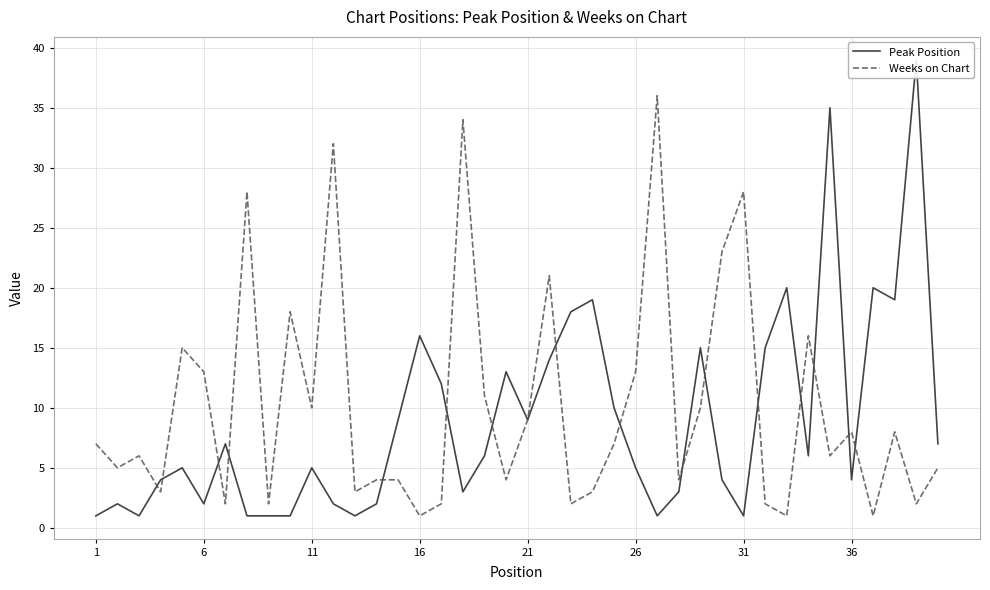

Which series has the widest spread of values?

Peak Position